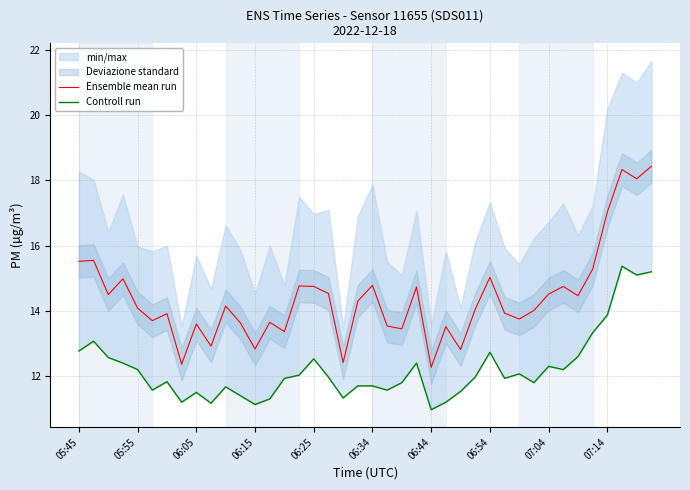

How many lines are shown in the chart?

2